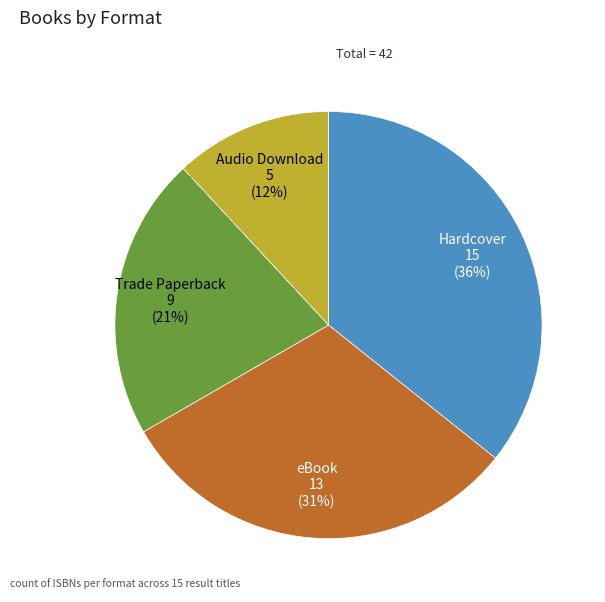

Count the number of slices in the pie.

4